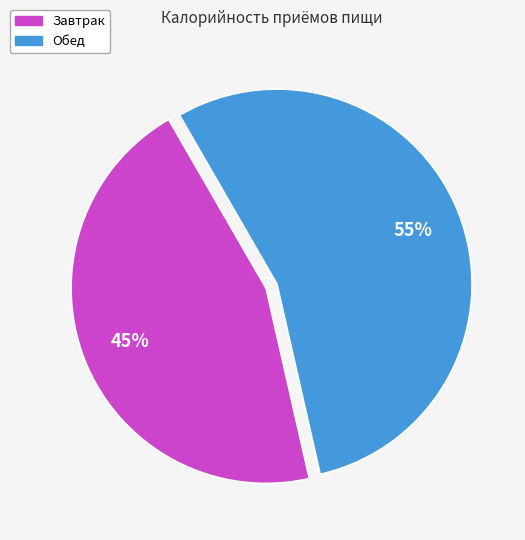

To the nearest percent, what is the combined percentage of Обед and Завтрак?

100%